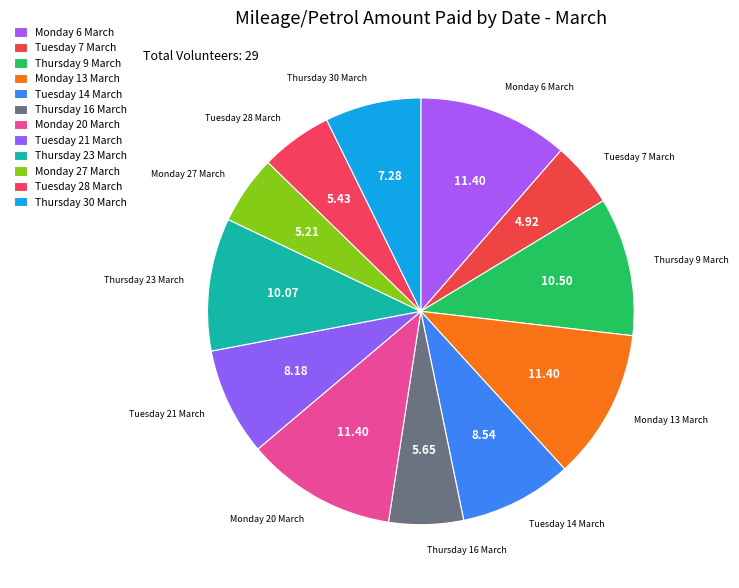

How many segments does this pie chart have?

12